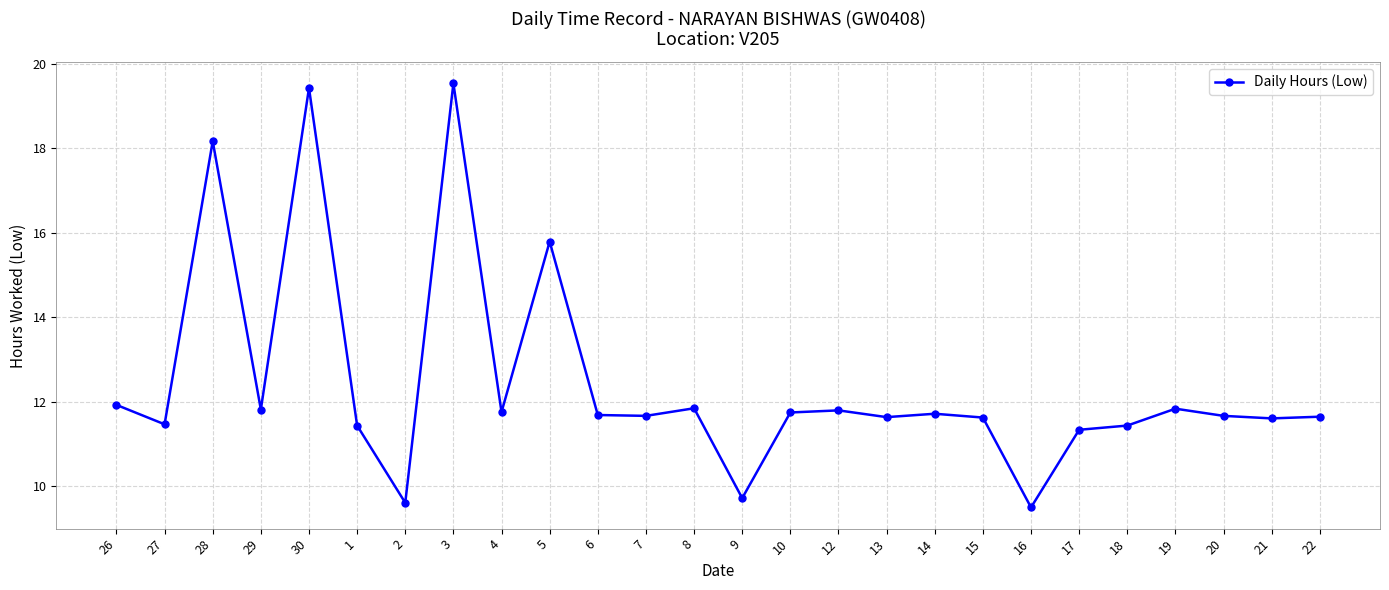

What position from the right is 4?

18